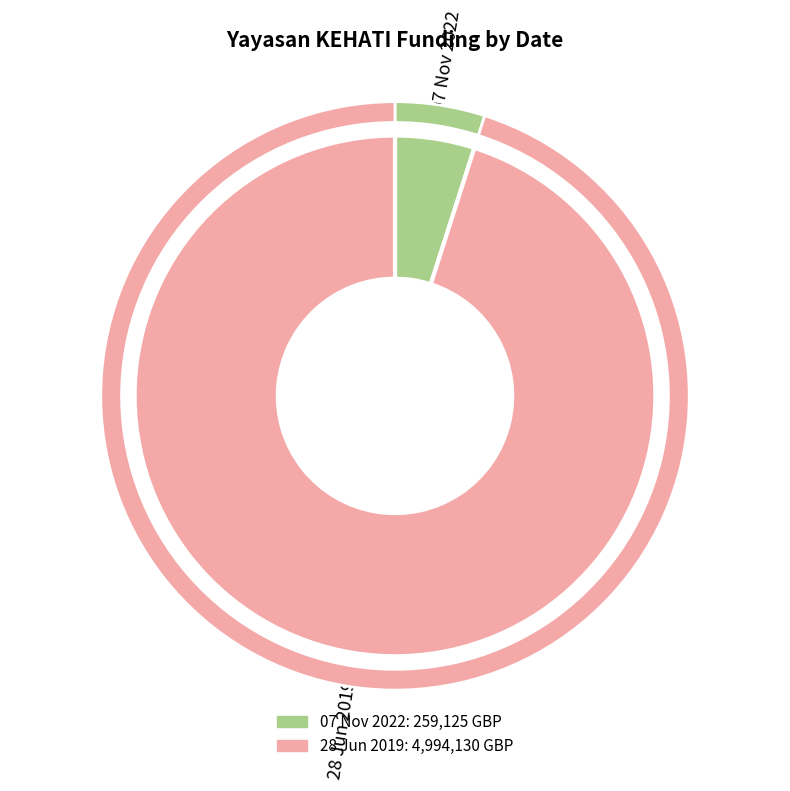

Is it true that 28 Jun 2019 is 95% of the pie?

True